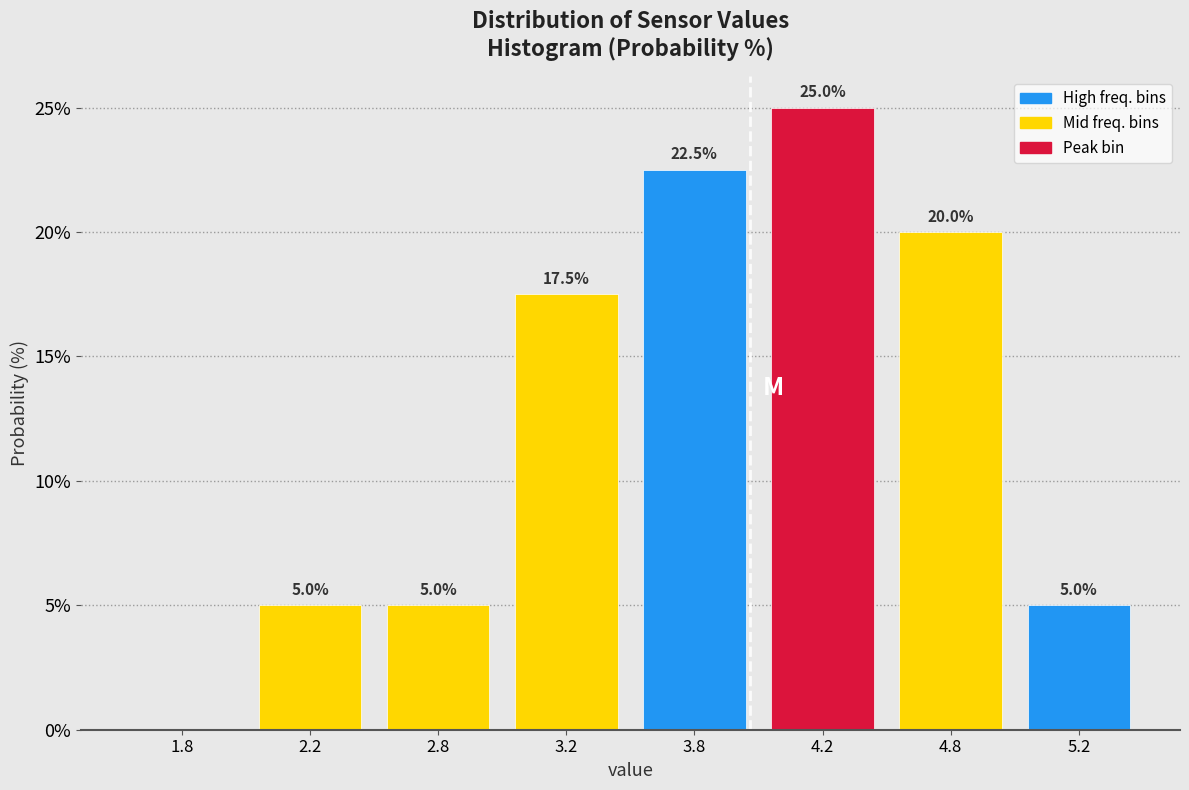

Reading right to left, what are all the values shown in this chart?

5.2=5.0	4.8=20.0	4.2=25.0	3.8=22.5	3.2=17.5	2.8=5.0	2.2=5.0	1.8=0.0